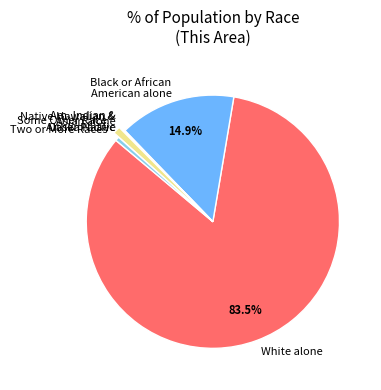

What is the largest slice in the pie chart?

White alone